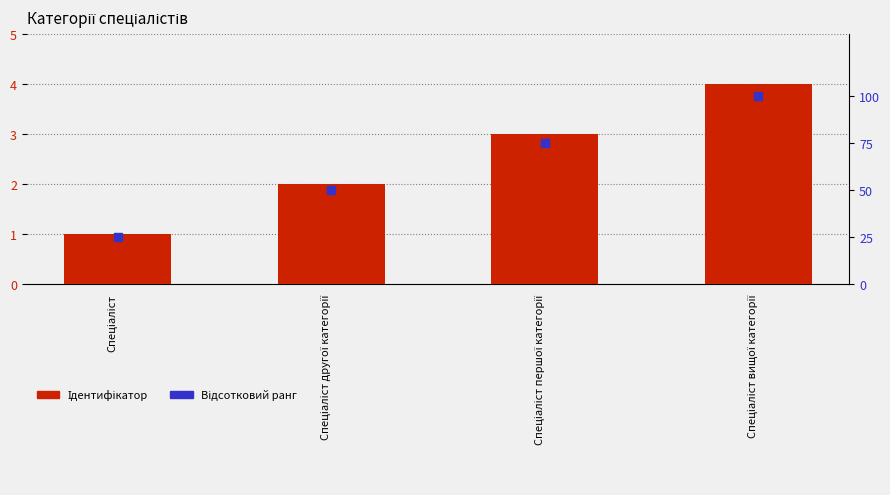

Which series has the largest total across all categories?

Відсотковий ранг